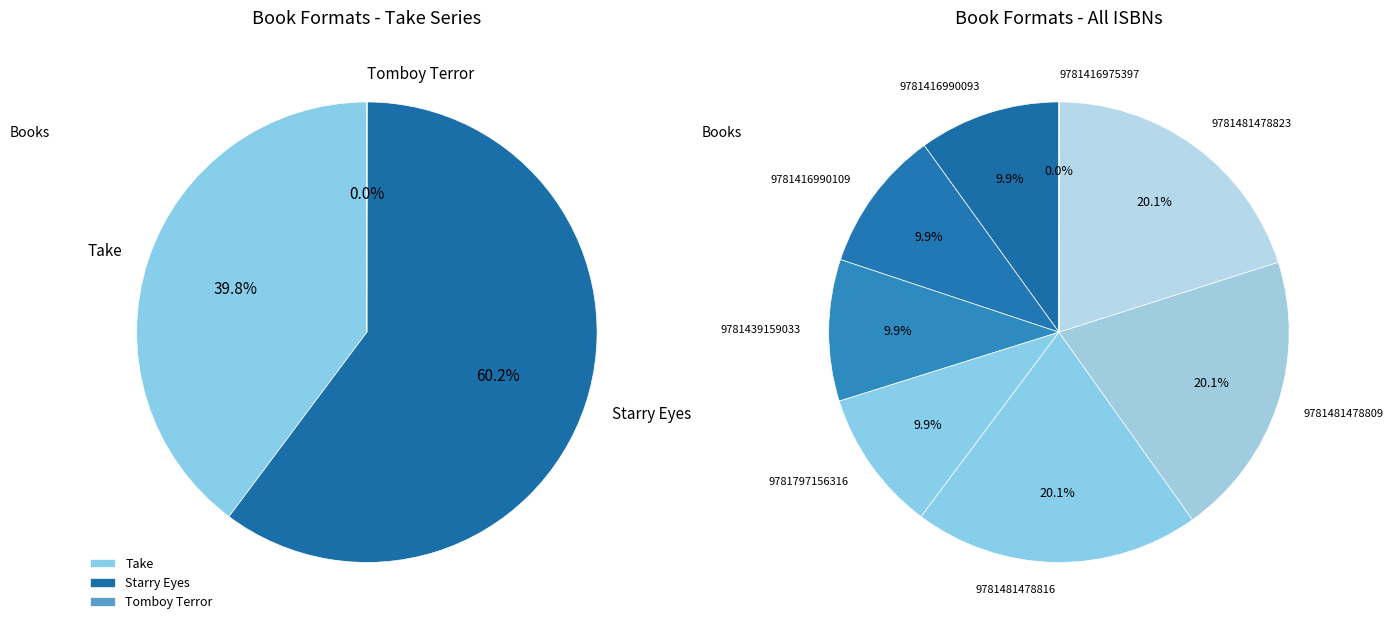

How many slices are in this pie chart?

8